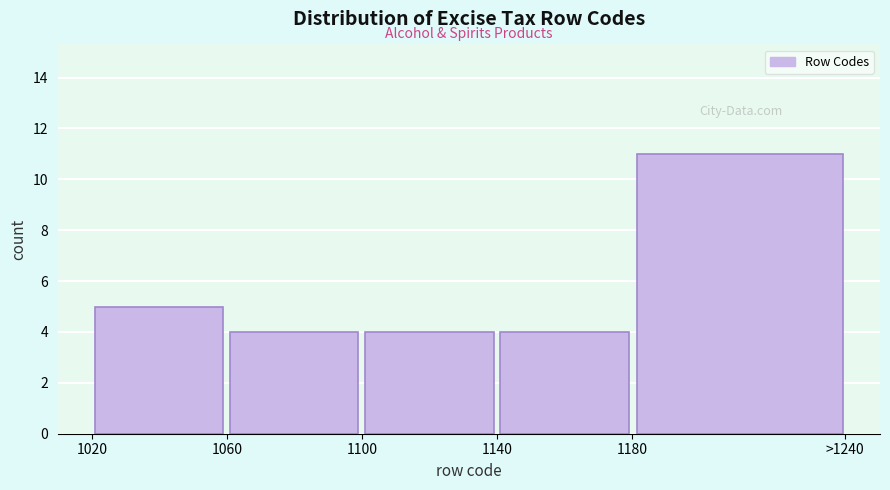

Reading left to right, list all the values displayed in this chart.

1020=5	1060=4	1100=4	1140=4	>1240=11